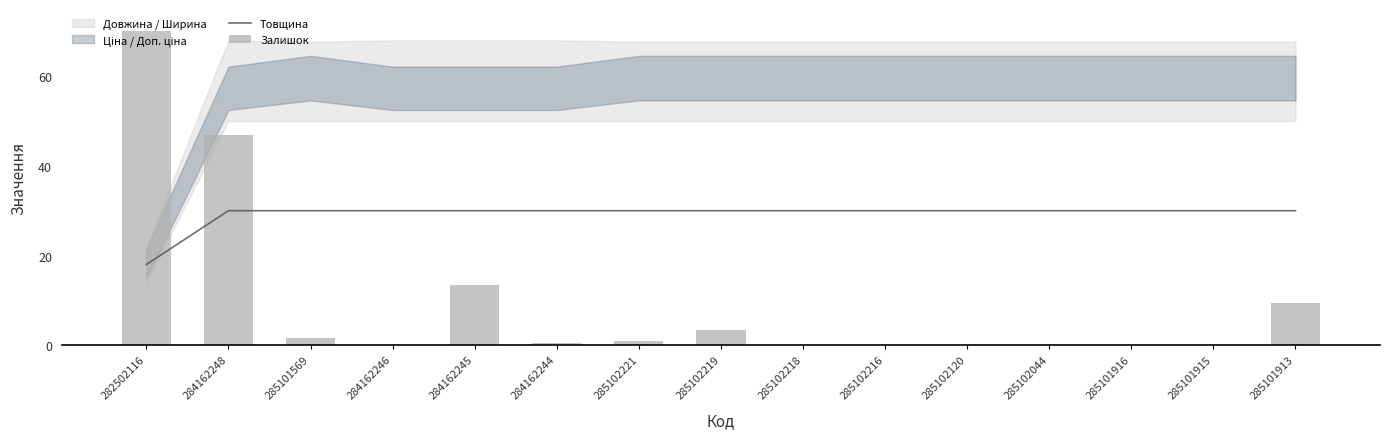

Reading left to right, list all the values displayed in this chart.

Товщина: 18.0	30.0	30.0	30.0	30.0	30.0	30.0	30.0	30.0	30.0	30.0	30.0	30.0	30.0	30.0
Залишок: 70.0	47.0	1.5	0.0	13.5	0.5	1.0	3.5	0.0	0.0	0.0	0.0	0.0	0.0	9.5